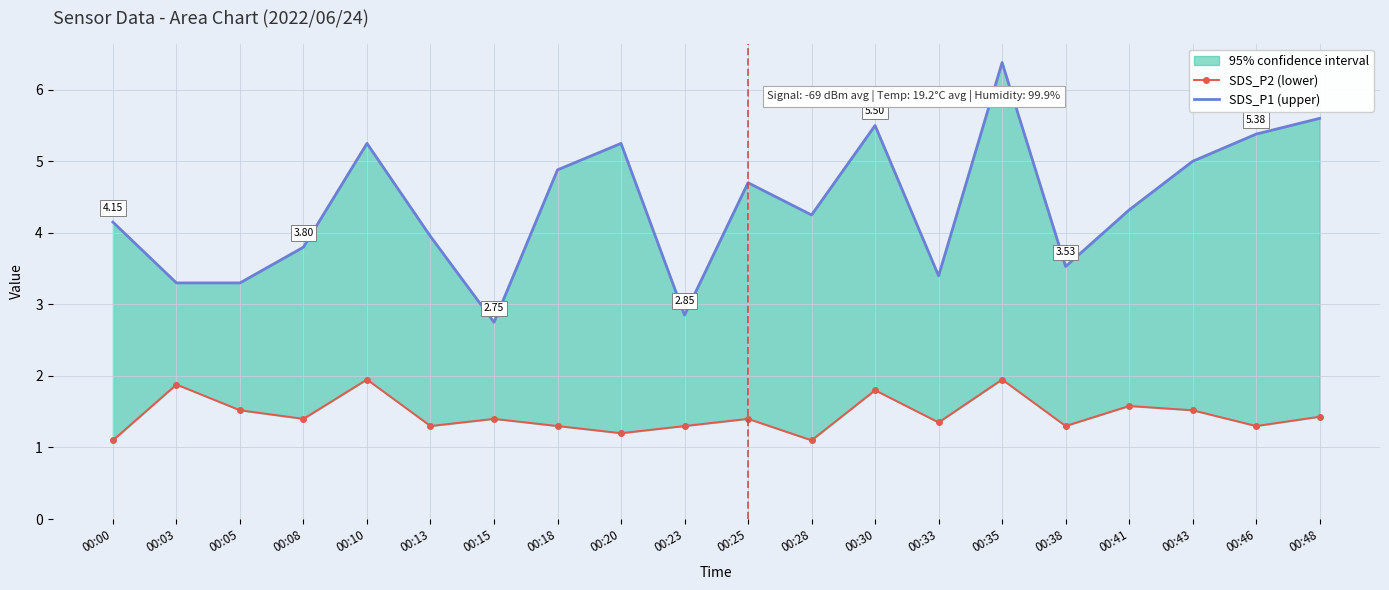

Is it true that SDS_P1 (upper) equals 3.3 at 00:03?

True